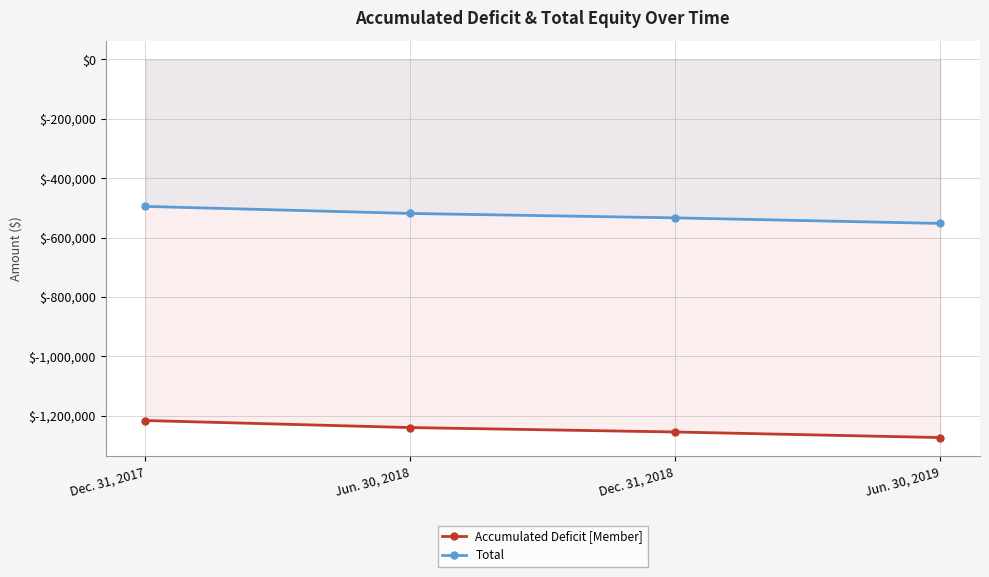

Reading right to left, what are all the values shown in this chart?

Accumulated Deficit [Member]: Jun. 30, 2019=-1273570	Dec. 31, 2018=-1254815	Jun. 30, 2018=-1239917	Dec. 31, 2017=-1216184
Total: Jun. 30, 2019=-552270	Dec. 31, 2018=-533515	Jun. 30, 2018=-518617	Dec. 31, 2017=-494884